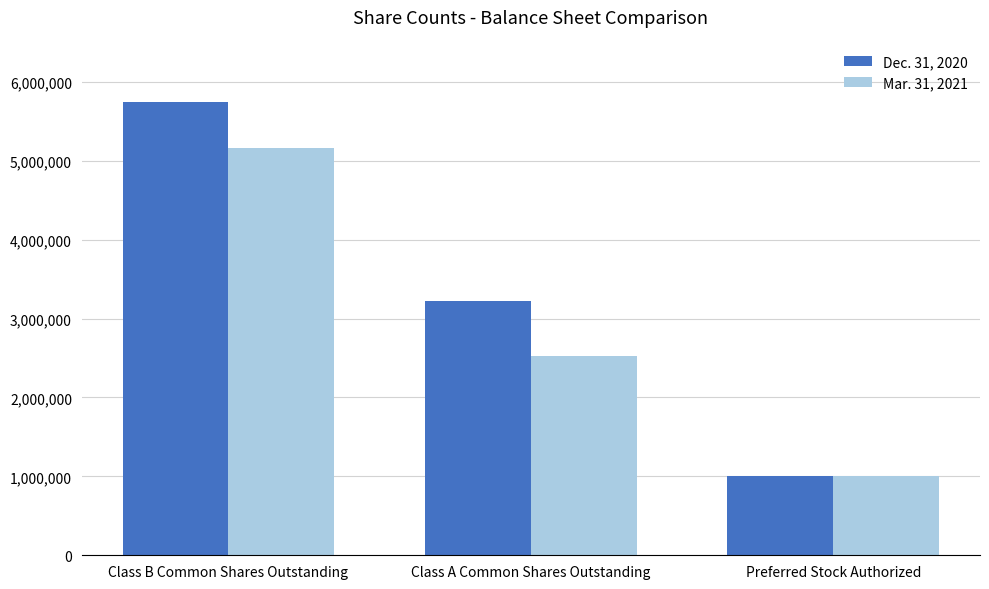

Does the chart contain stacked bars?

No